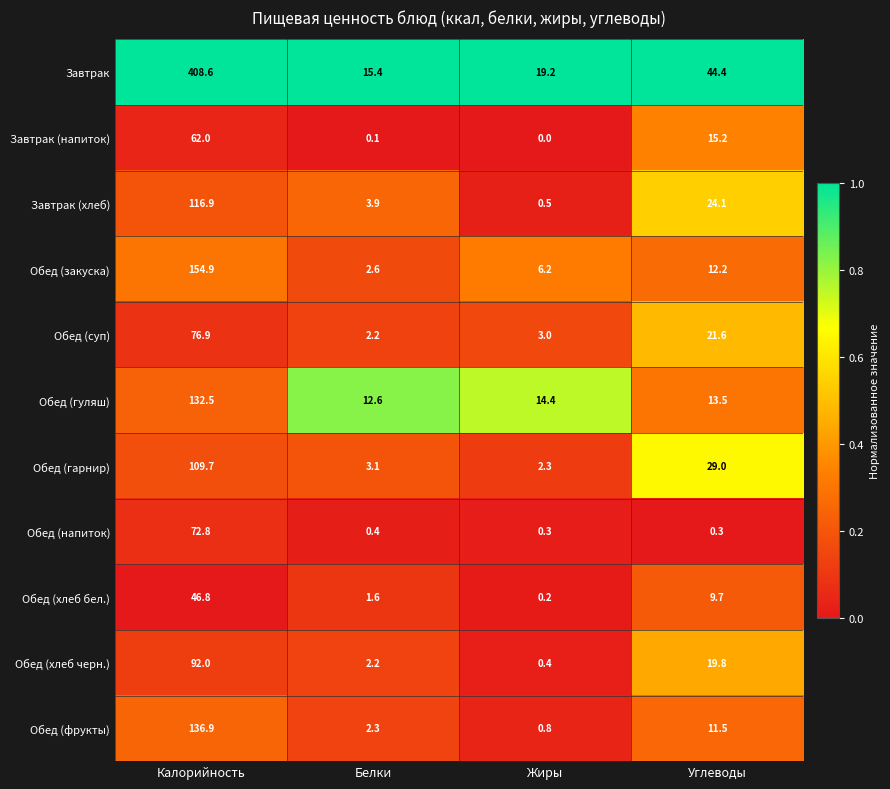

At Углеводы, list the series in order from smallest to largest.

Обед (напиток), Обед (хлеб бел.), Обед (фрукты), Обед (закуска), Обед (гуляш), Завтрак (напиток), Обед (хлеб черн.), Обед (суп), Завтрак (хлеб), Обед (гарнир), Завтрак